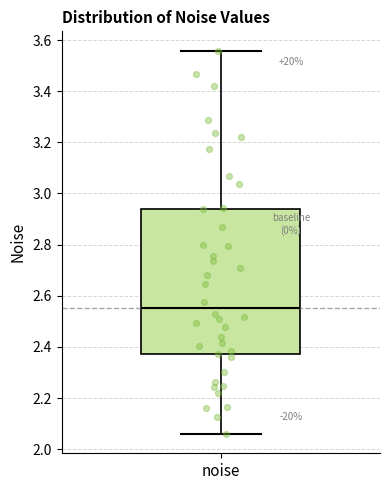

Where does the lower whisker of the box for noise end on the y-axis? The values are not printed on the chart, so give them approximately, as read against the axis.

2.06